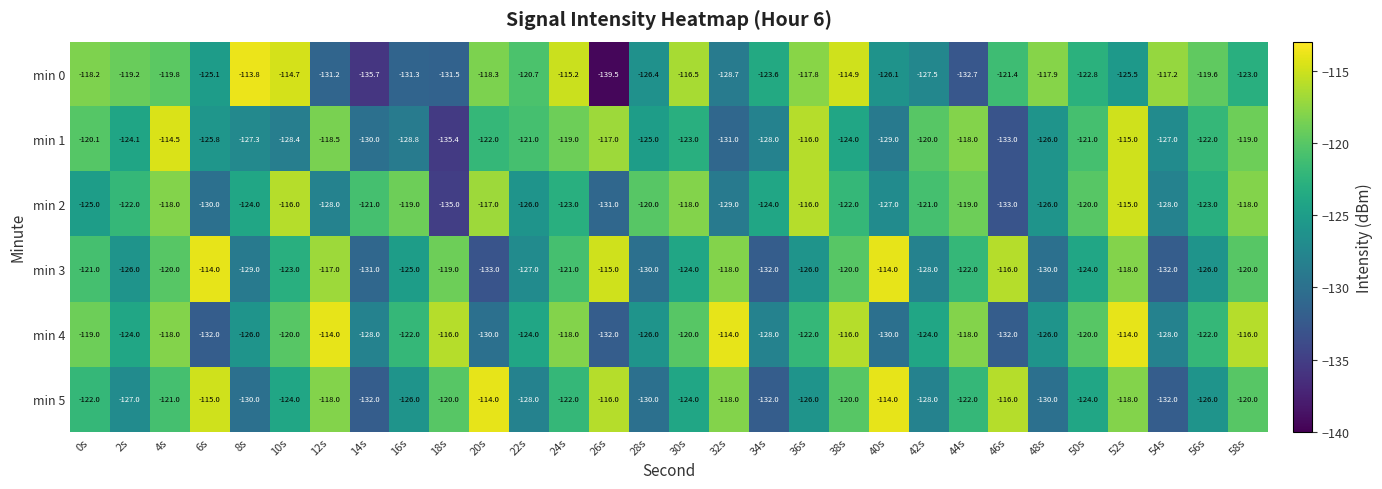

What is the sum of the min 3 values at 32s and 6s?

-232.0